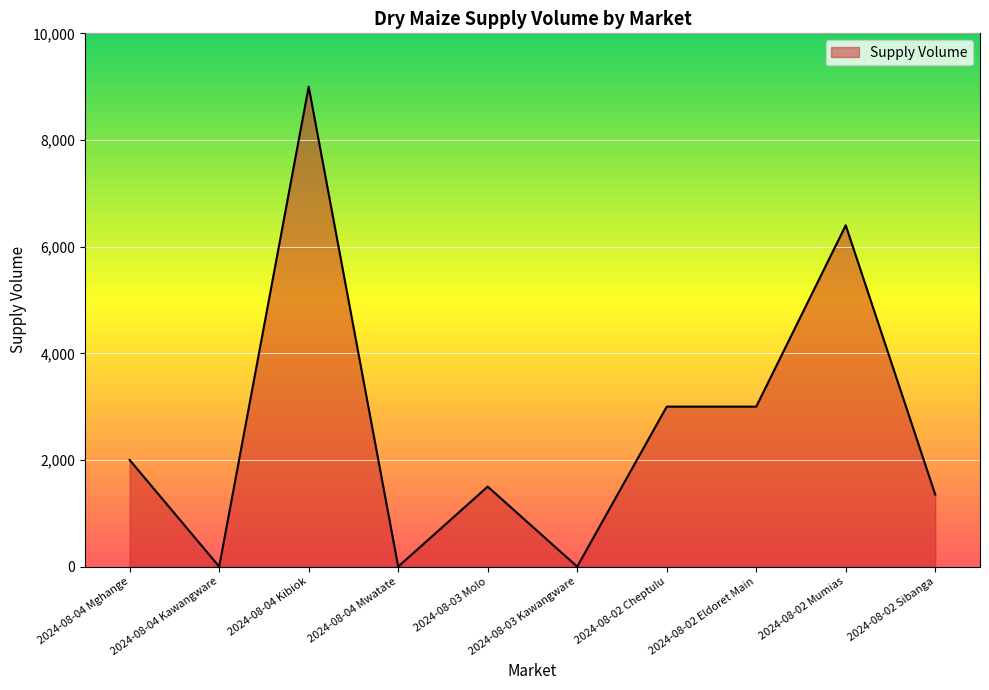

Which label corresponds to the largest value in the chart?

2024-08-04 Kibiok